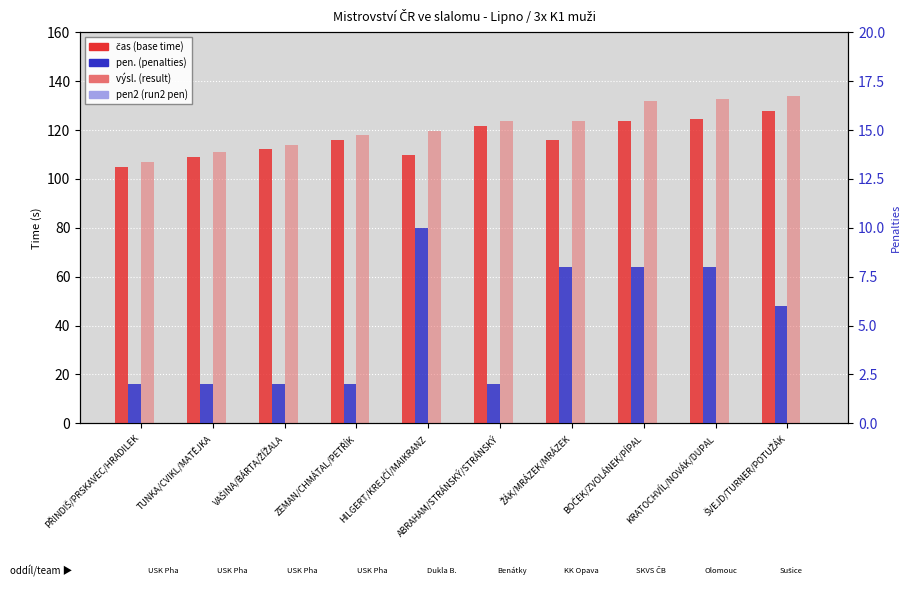

What are all the series names shown in the legend?

čas (base time), výsl. (result), pen. (penalties), pen2 (run2 pen)